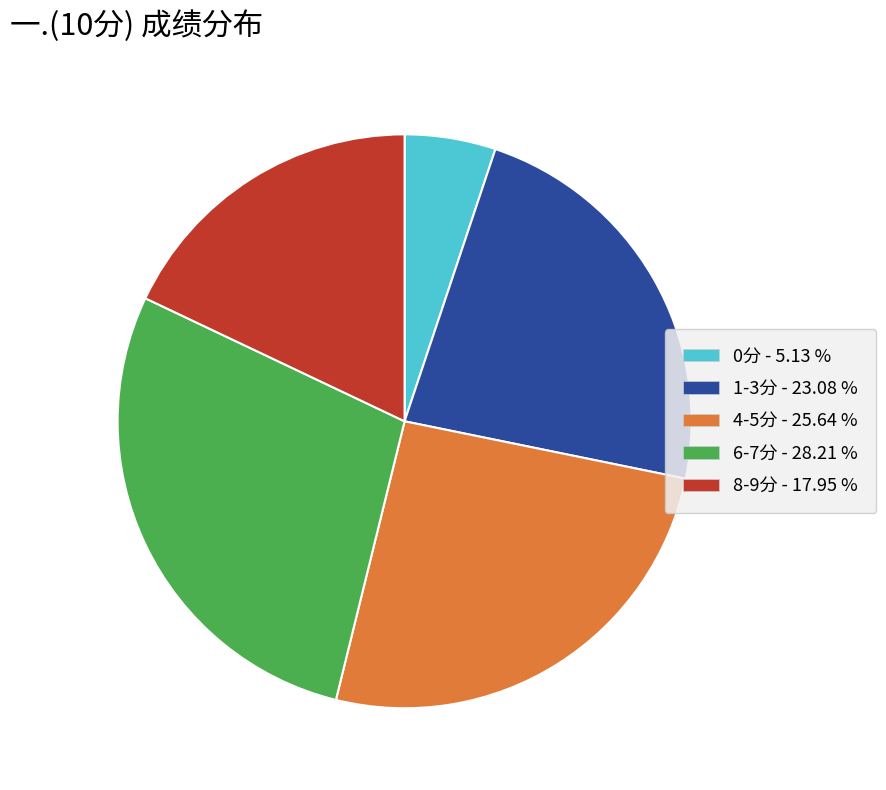

Is there any slice that represents more than half of the pie?

No